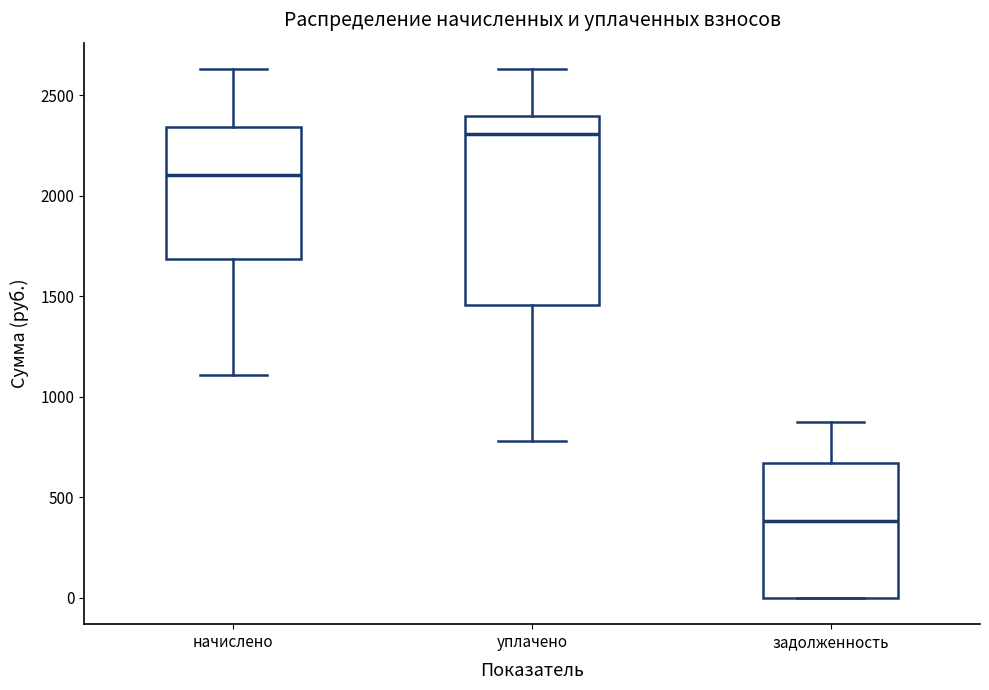

Comparing the boxes themselves (not the whiskers), which one is the tallest?

уплачено